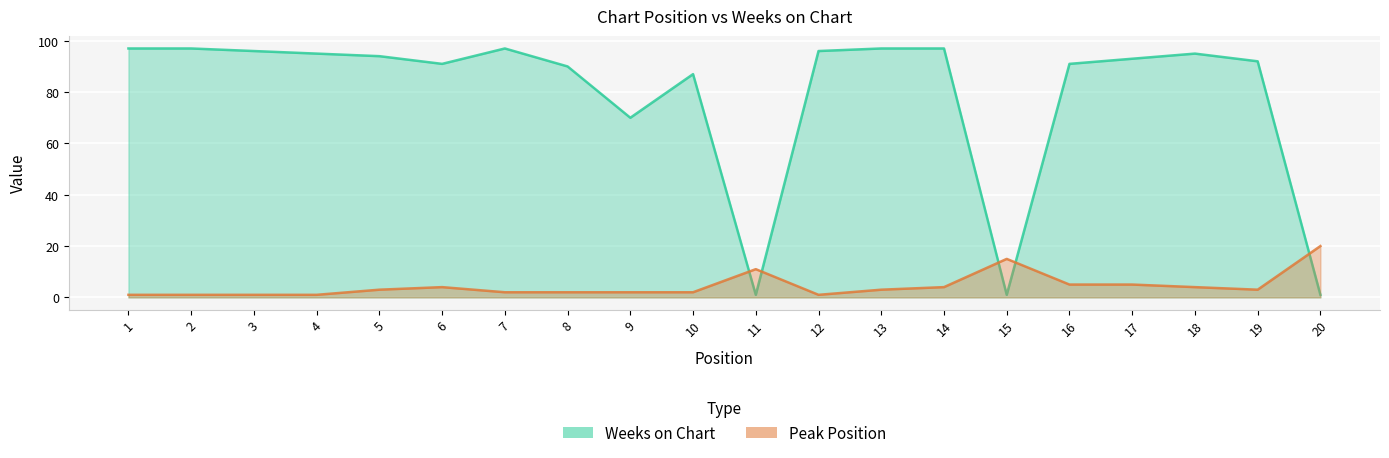

Reading right to left, list all the values displayed in this chart.

Peak Position: 20	3	4	5	5	15	4	3	1	11	2	2	2	2	4	3	1	1	1	1
Weeks on Chart: 1	92	95	93	91	1	97	97	96	1	87	70	90	97	91	94	95	96	97	97